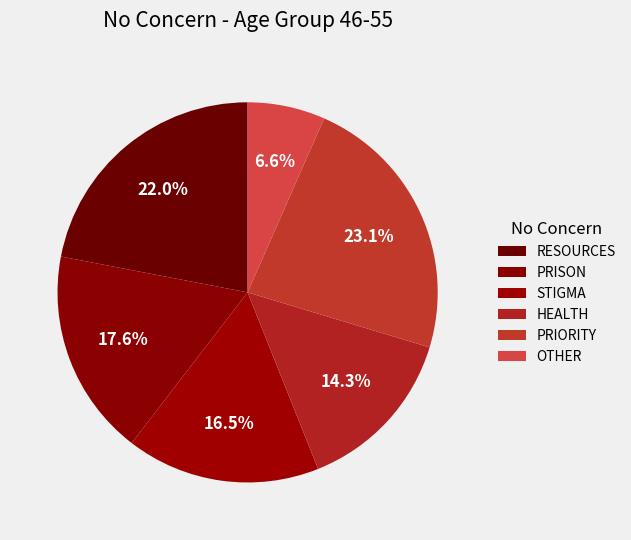

Is there a majority slice in this chart?

No